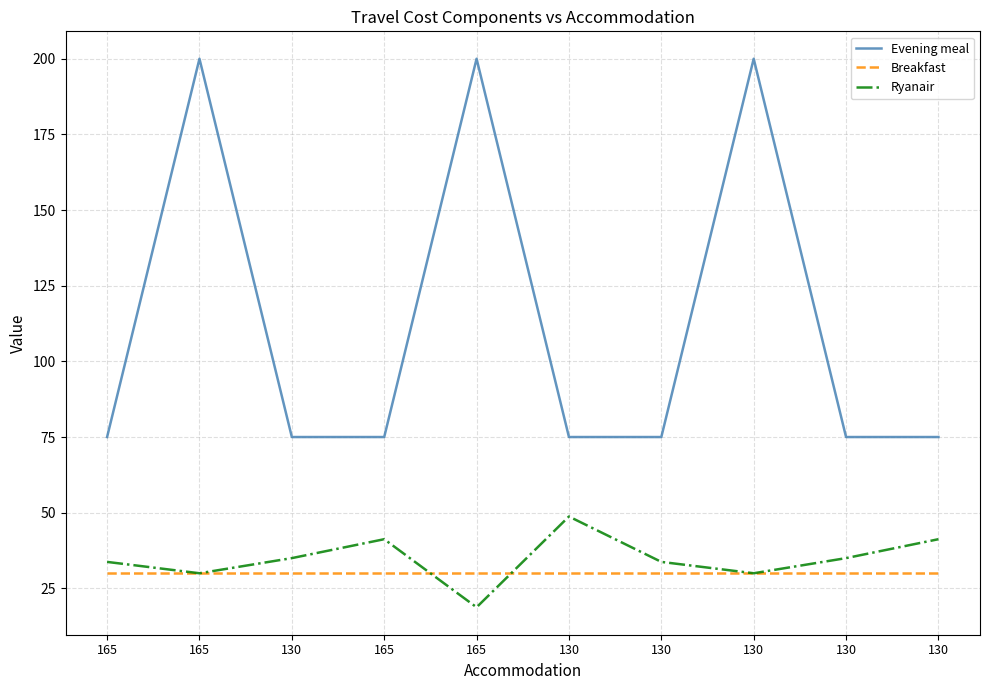

Between 165 and 130, which series saw the biggest shift?

Ryanair